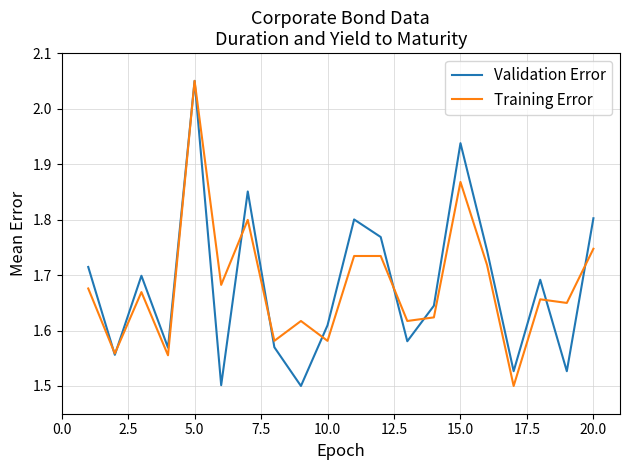

Does the chart have visible grid lines?

Yes